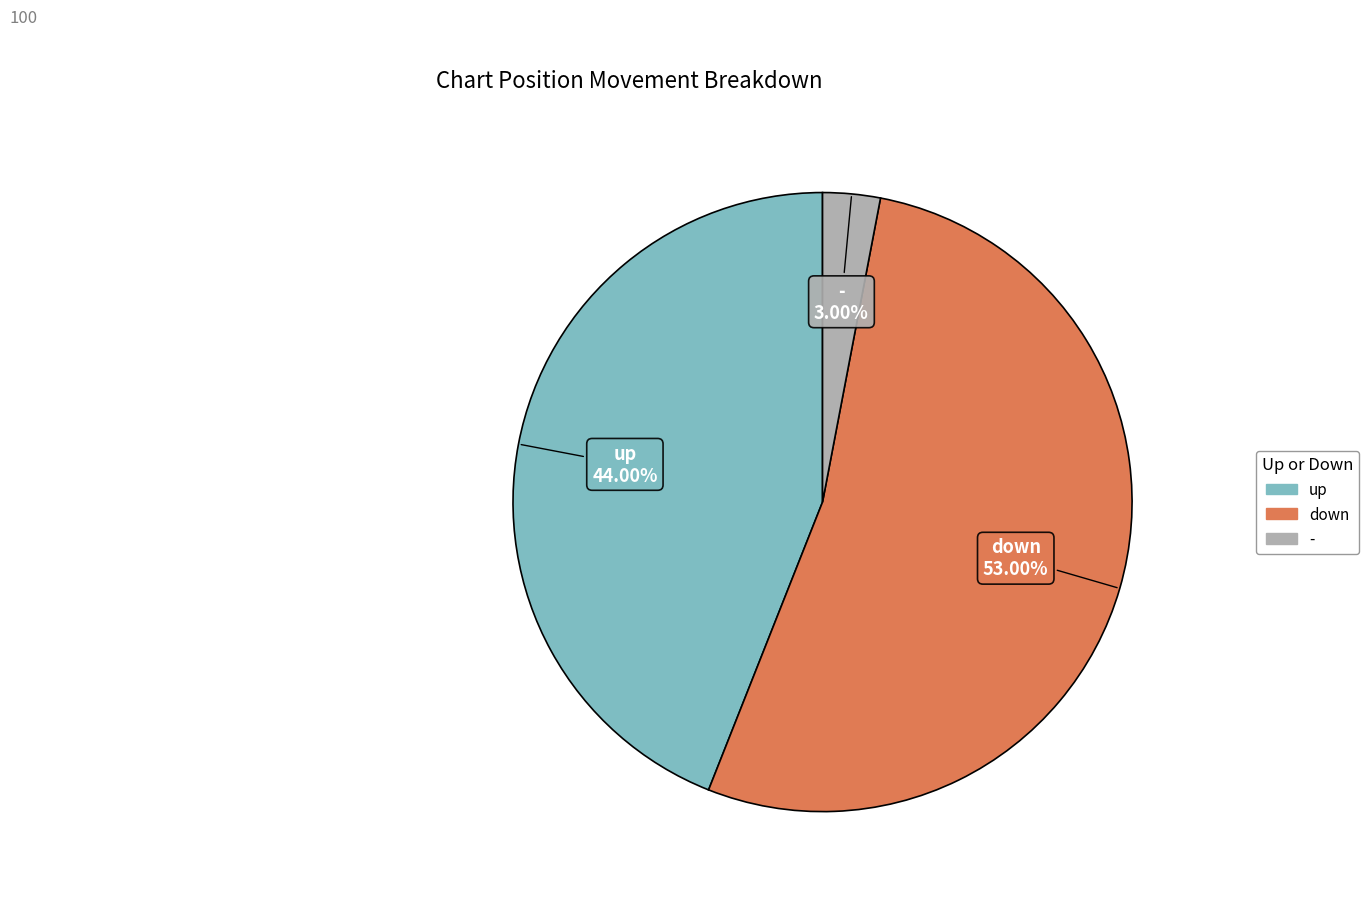

What percentage do down and up together represent?

97.0%